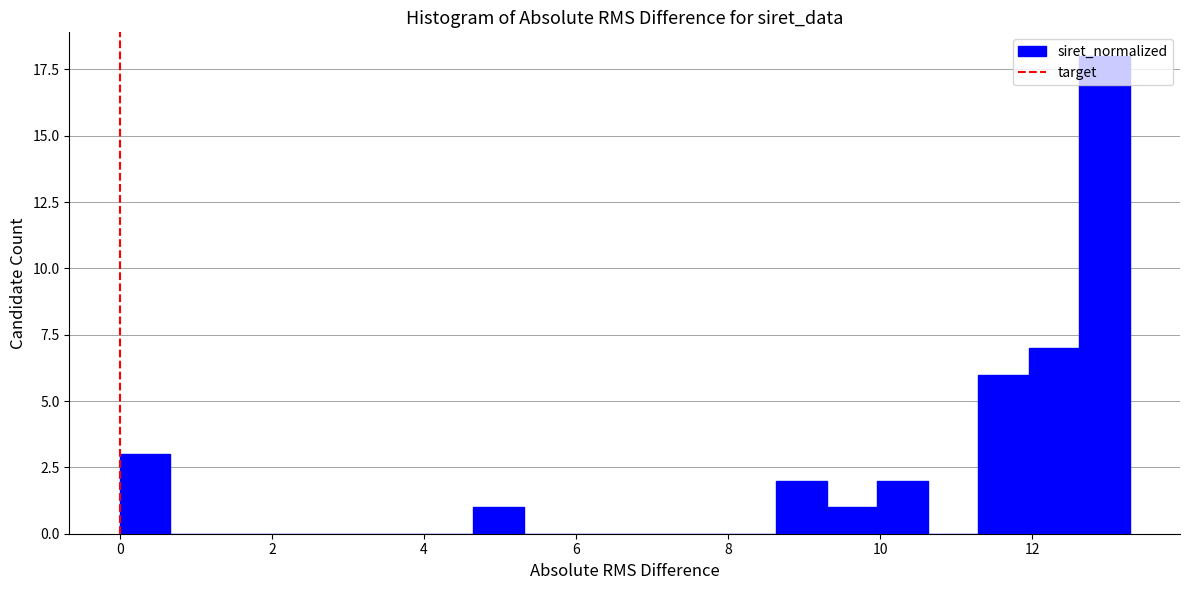

Read against the x-axis, roughly where is the centre of the tallest bar?

13.0